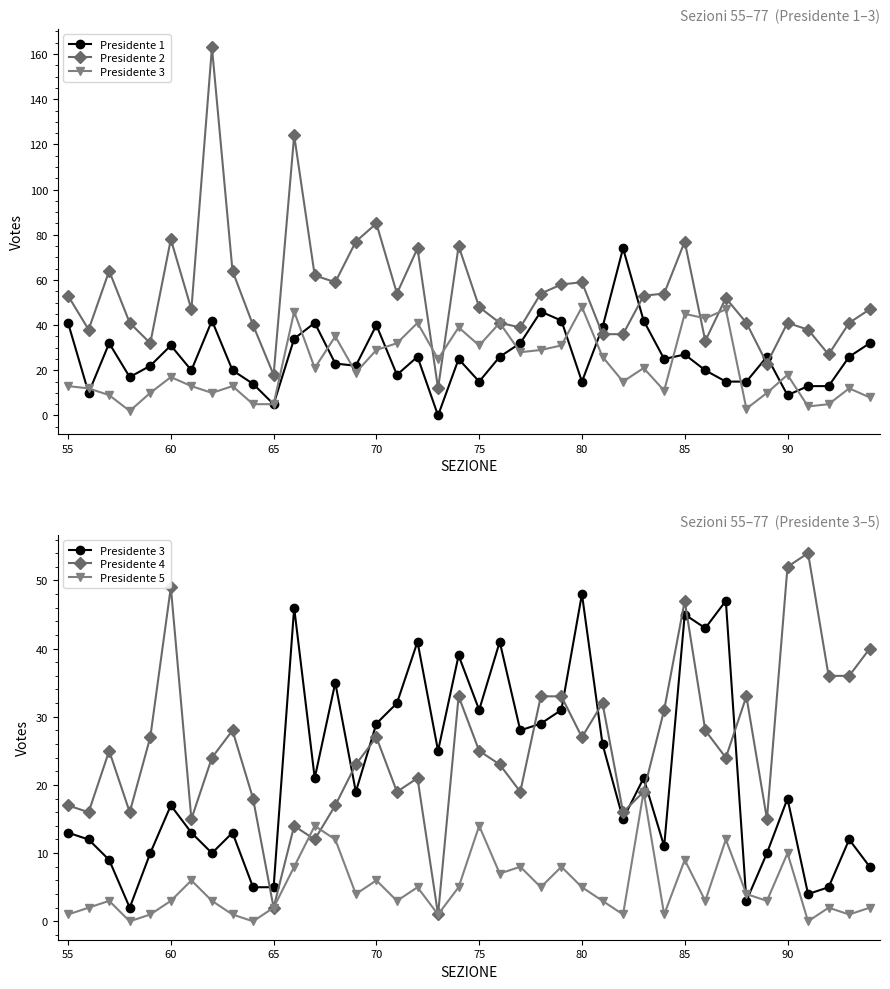

At which category is the sum across all series the highest?

85